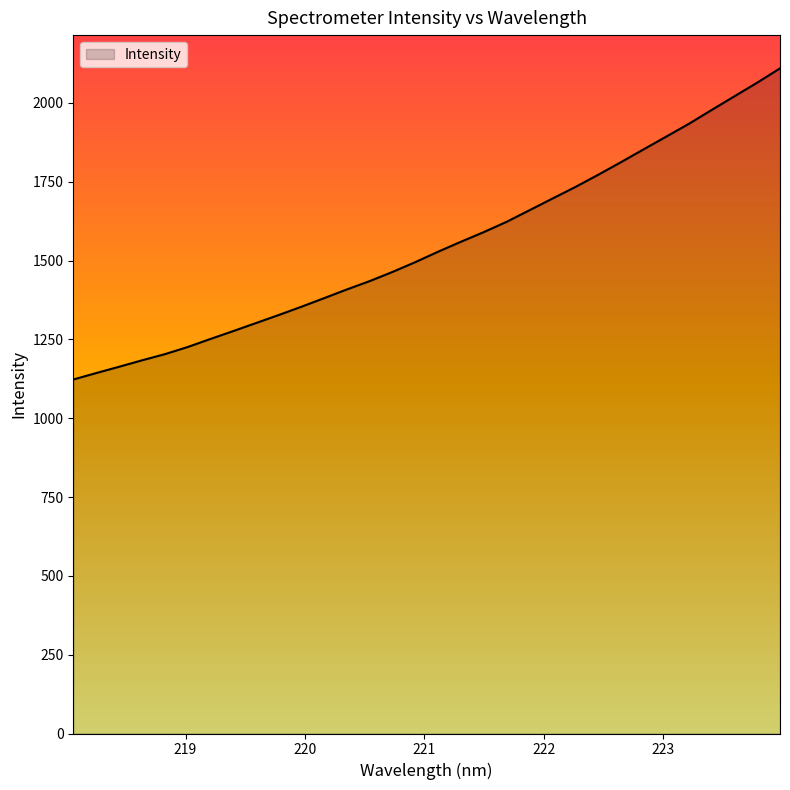

What is the minimum value shown in the chart?

1122.8